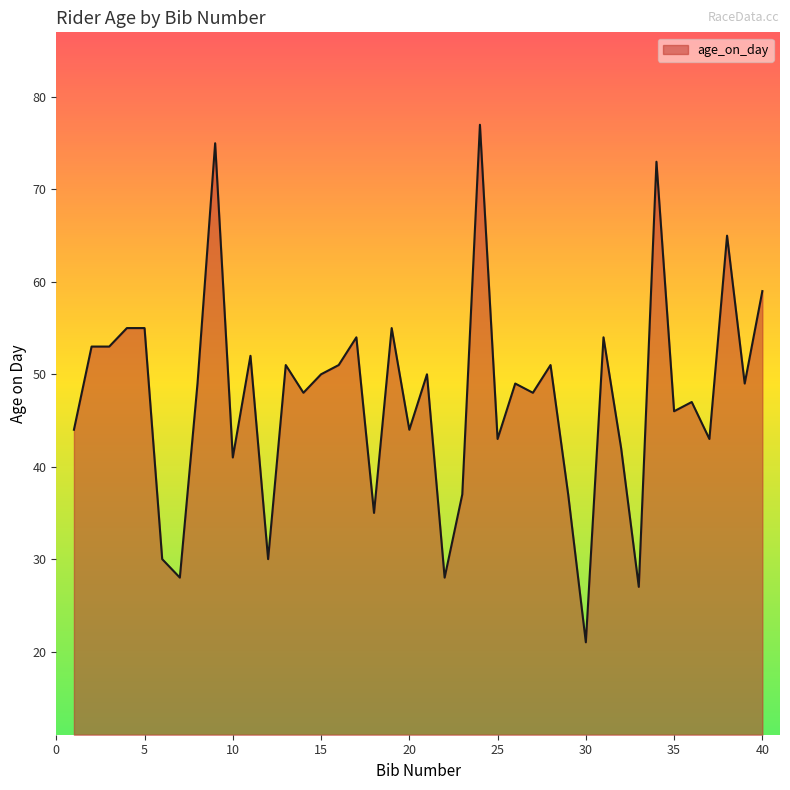

What is the difference between the maximum and minimum values?

56